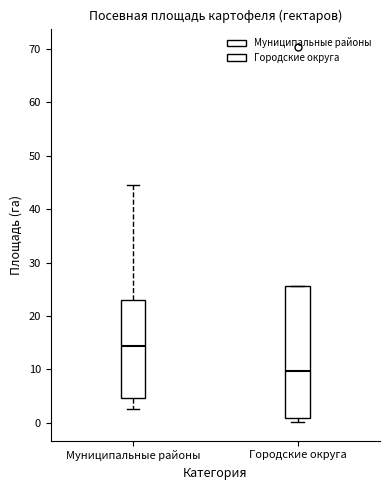

Where does the lower whisker of the box for Муниципальные районы end on the y-axis? The values are not printed on the chart, so give them approximately, as read against the axis.

3